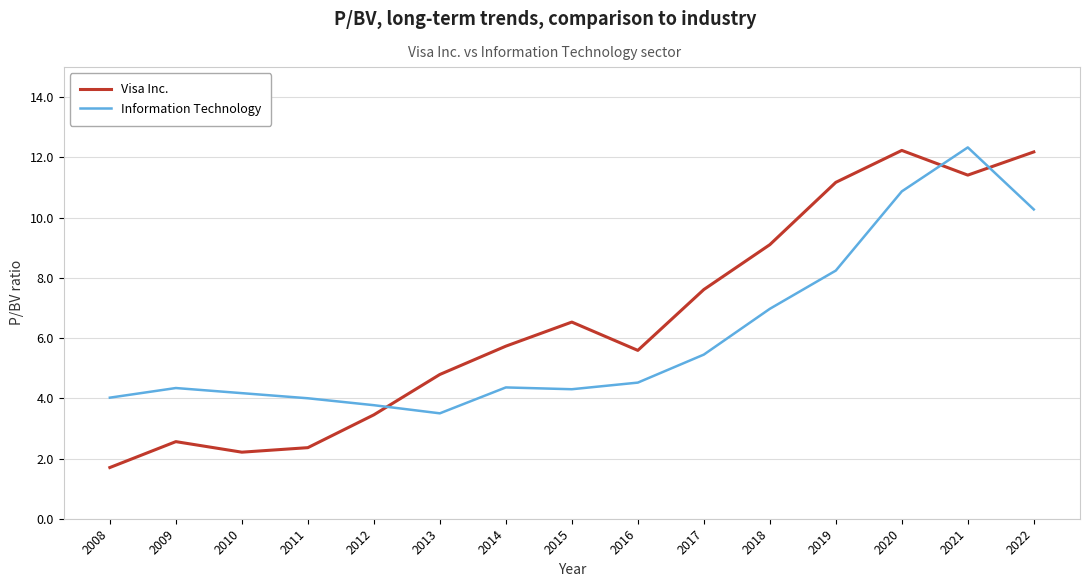

The value of Visa Inc. at 2016 is 2.4. True or false?

False